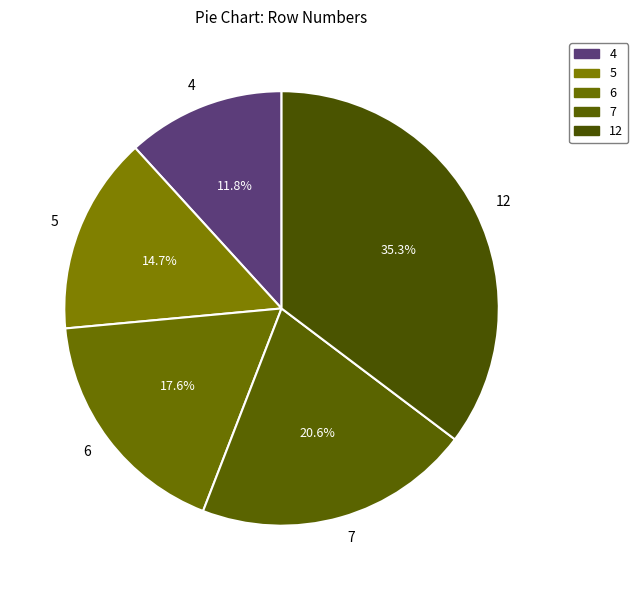

How many slices are in this pie chart?

5